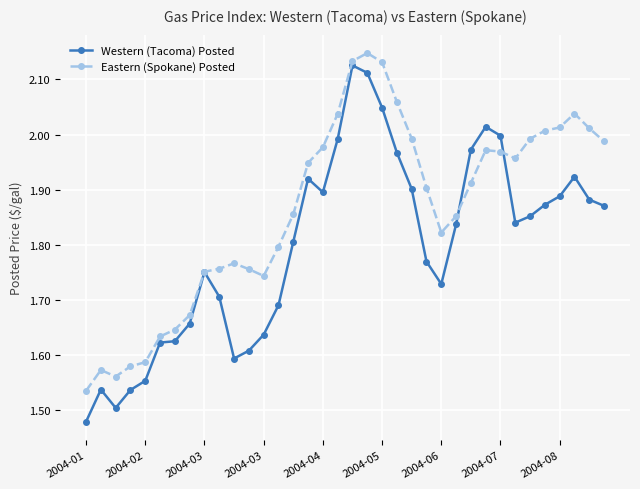

Does the chart have visible grid lines?

Yes